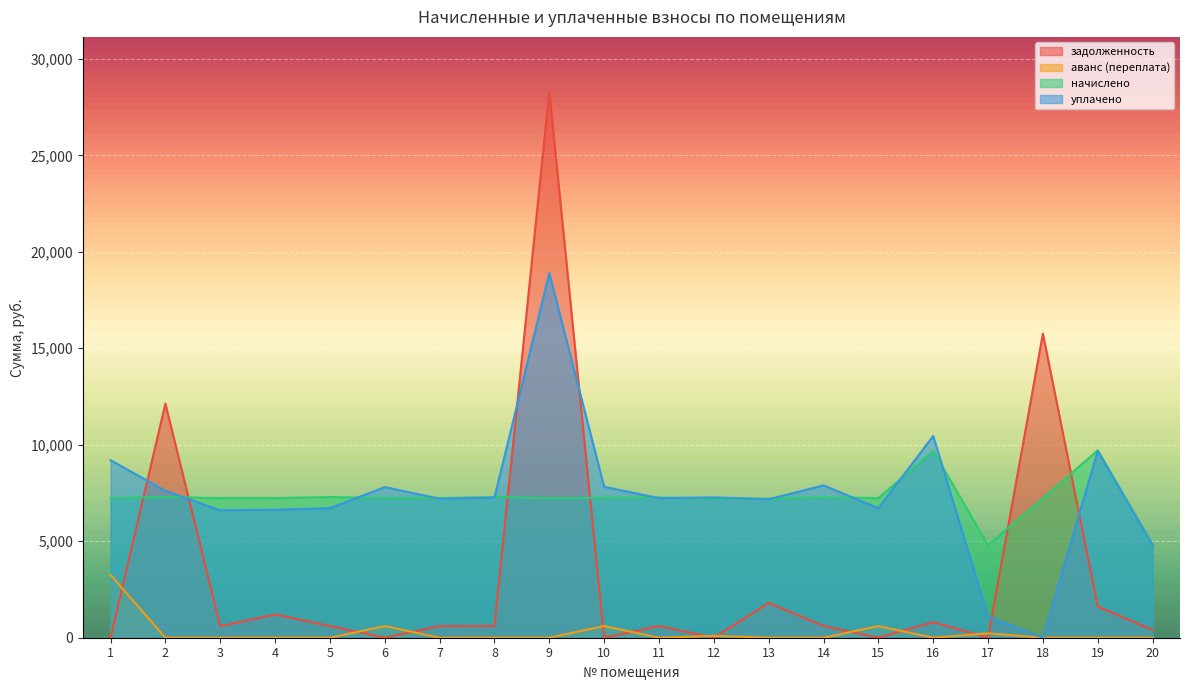

List the labels in order of уплачено value, smallest first.

18, 17, 20, 3, 4, 15, 5, 13, 7, 11, 8, 12, 2, 6, 10, 14, 1, 19, 16, 9